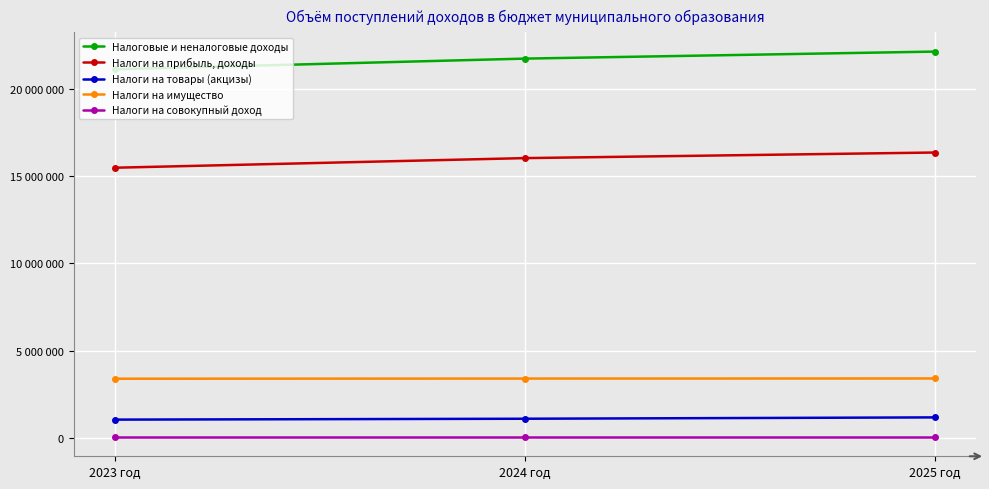

Which label corresponds to the largest value in the chart?

2025 год